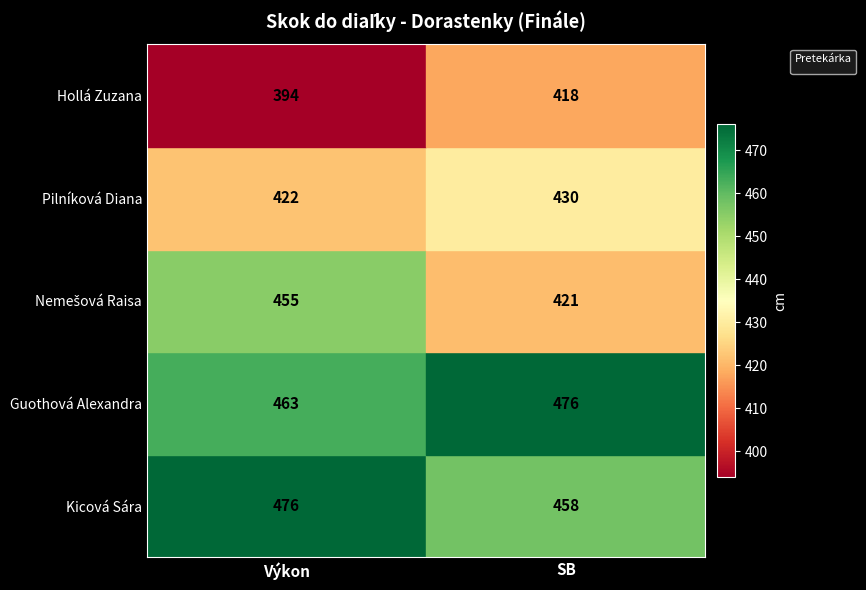

Is it true that the value at SB is 418?

True